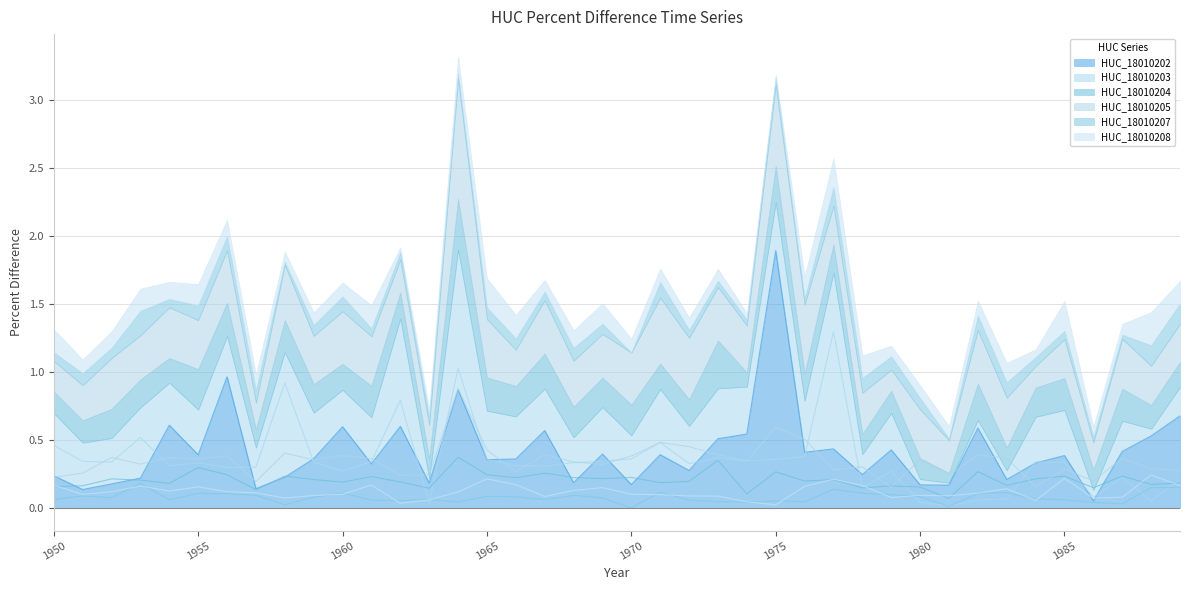

What is the maximum value for HUC_18010207?

0.2